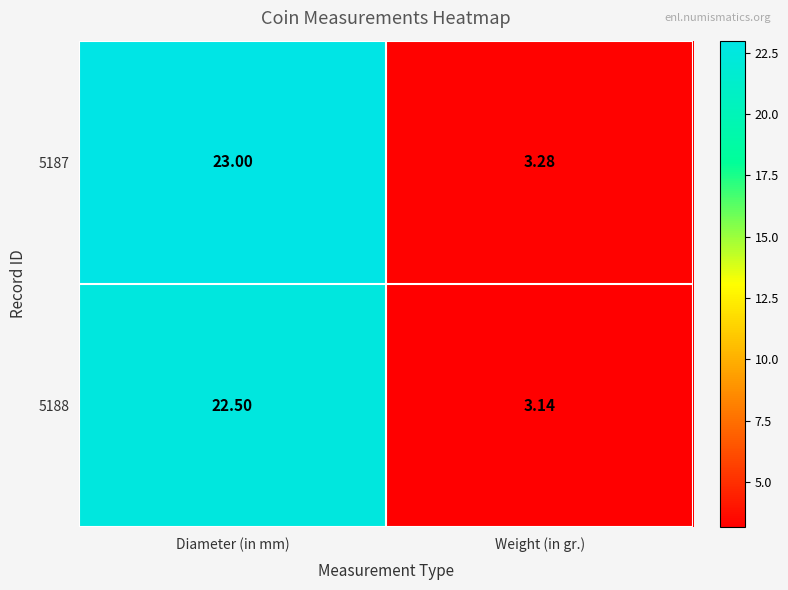

Rank the categories by 5187 value from lowest to highest.

Weight (in gr.), Diameter (in mm)